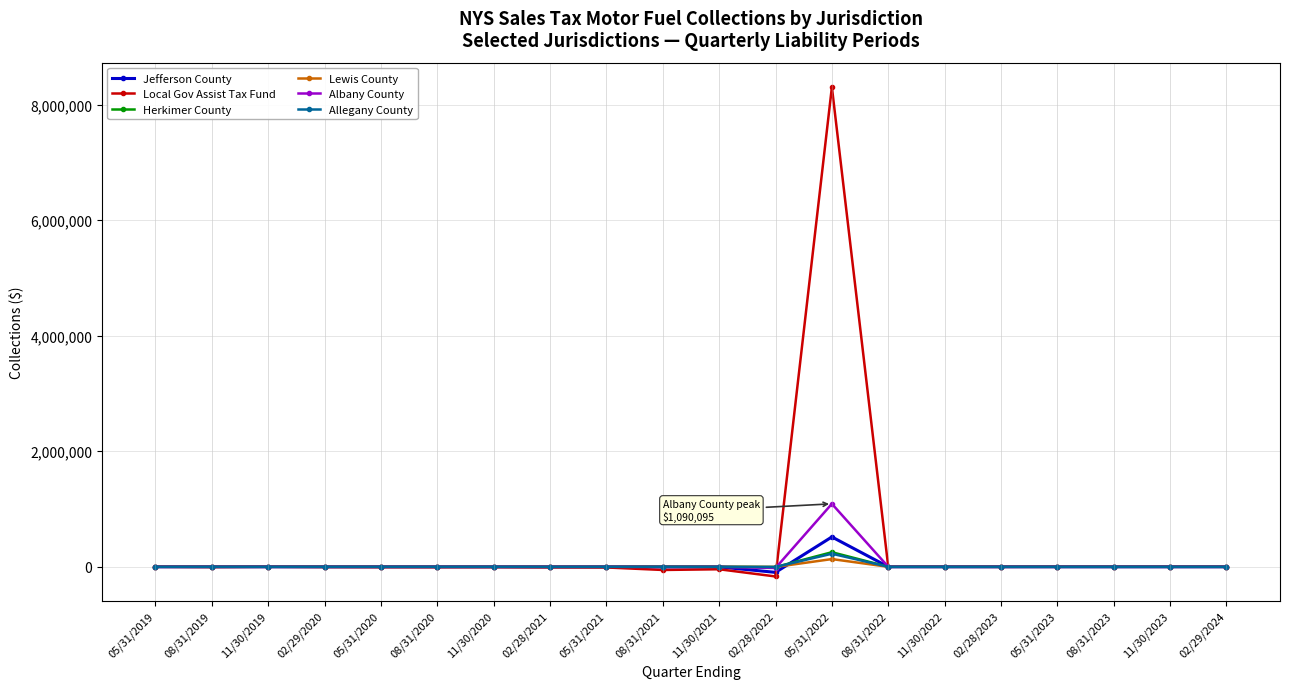

What is the average value of the Local Gov Assist Tax Fund series?

399353.3